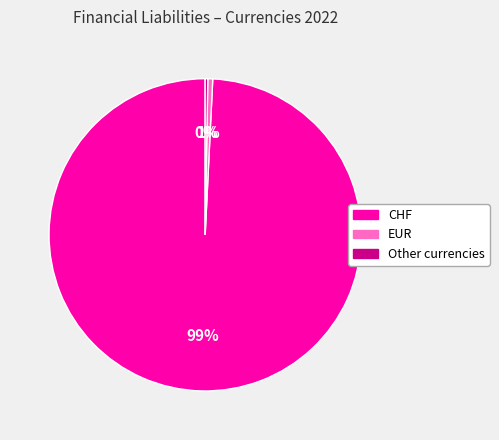

Is it true that CHF is 89% of the pie?

False